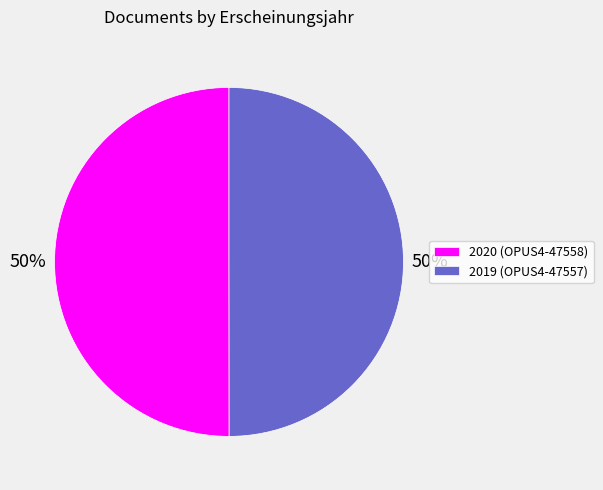

Do 2019 (OPUS4-47557) and 2020 (OPUS4-47558) together represent more than half of the pie?

Yes